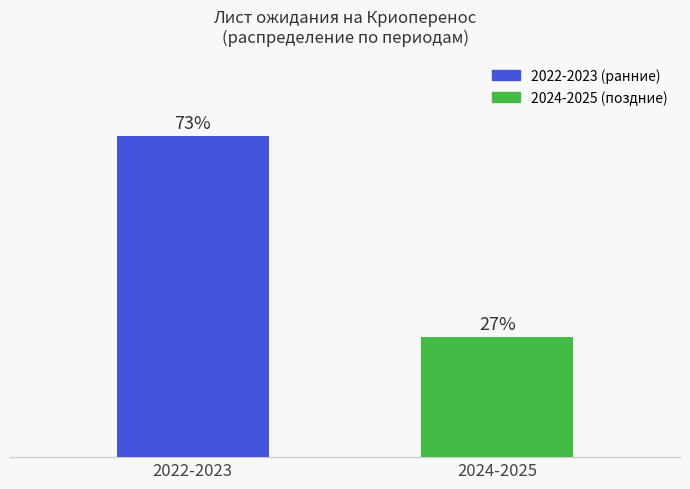

Are the bars horizontal?

No